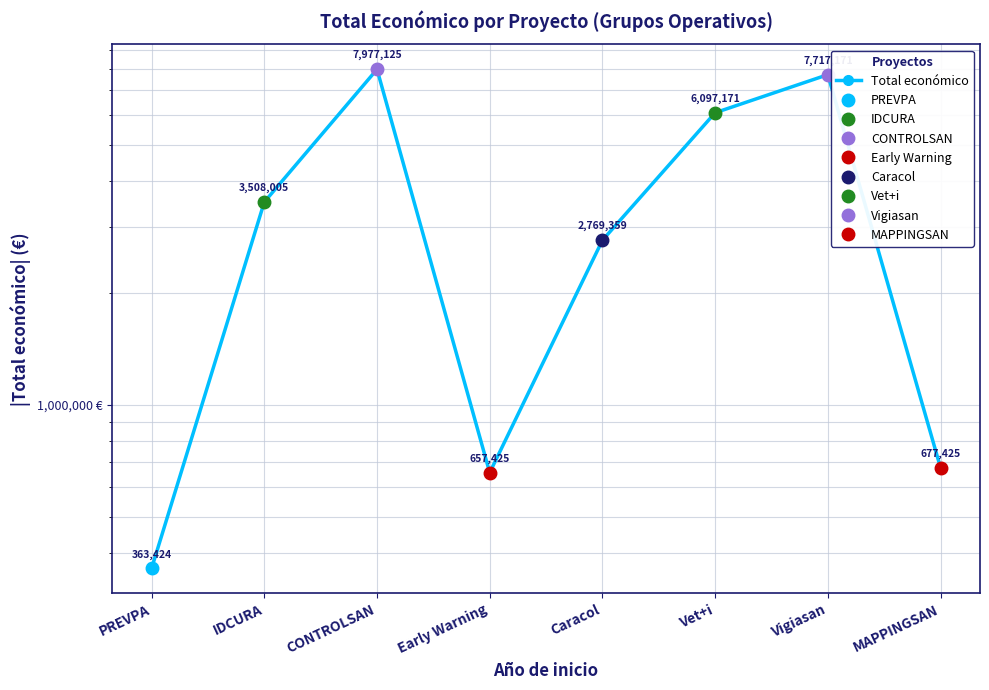

What is the approximate value at Vigiasan?

7717171